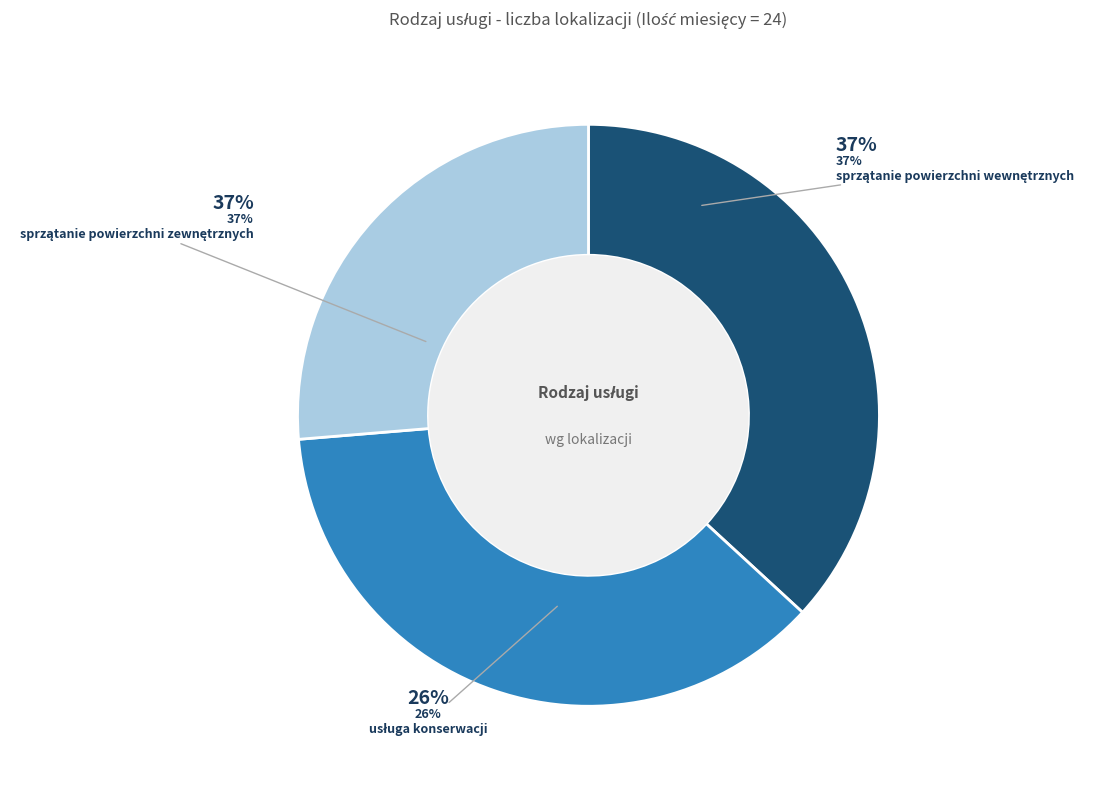

What is the total percentage of usługa konserwacji and sprzątanie powierzchni zewnętrznych?

63.2%